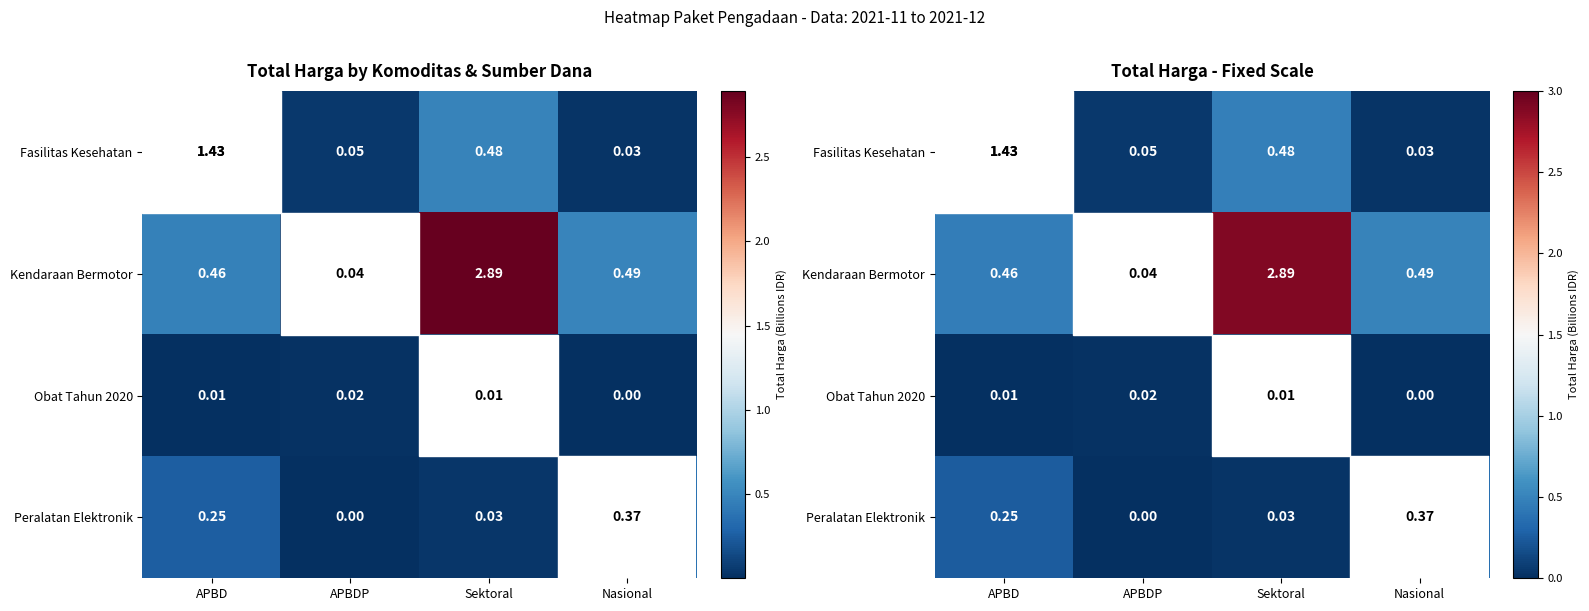

Which series has the largest total across all categories?

Kendaraan Bermotor